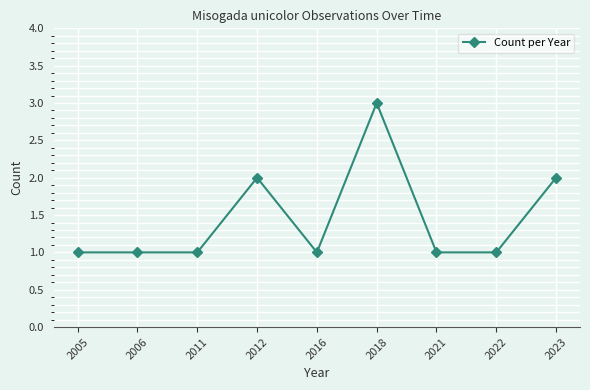

How many distinct data groups are displayed?

1